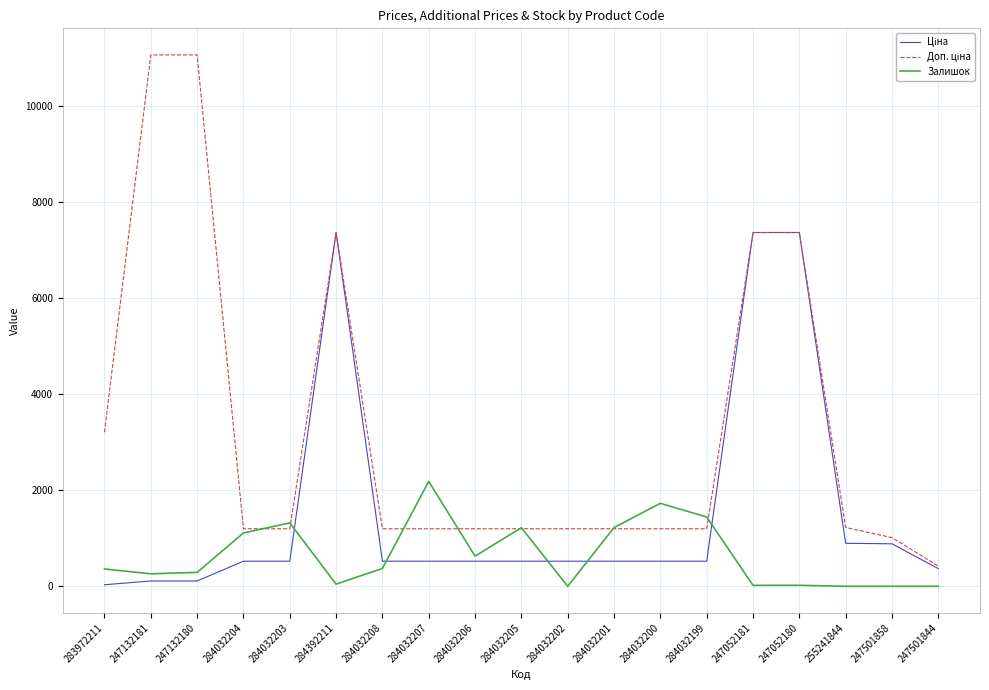

What position from the right is 284392211?

14